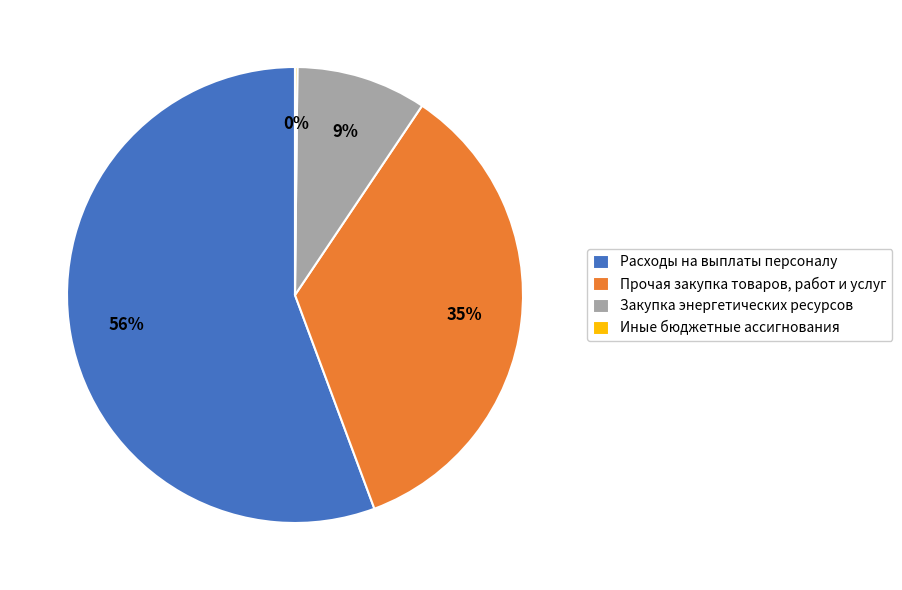

Is the sum of Расходы на выплаты персоналу and Закупка энергетических ресурсов greater than half?

Yes